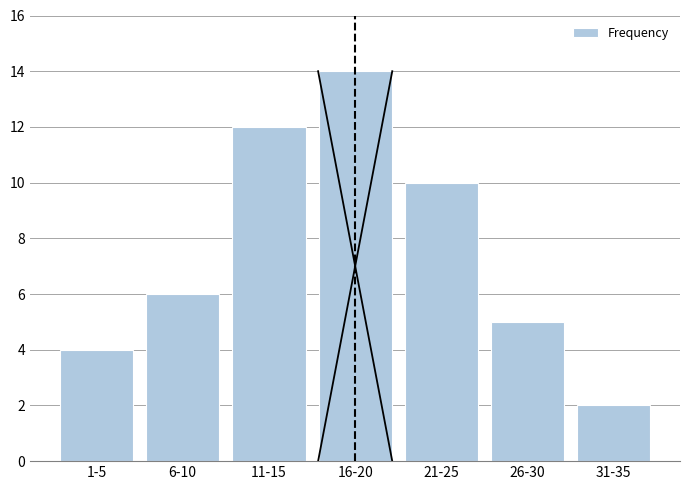

Reading left to right, extract all data points from this chart.

1-5=4	6-10=6	11-15=12	16-20=14	21-25=10	26-30=5	31-35=2